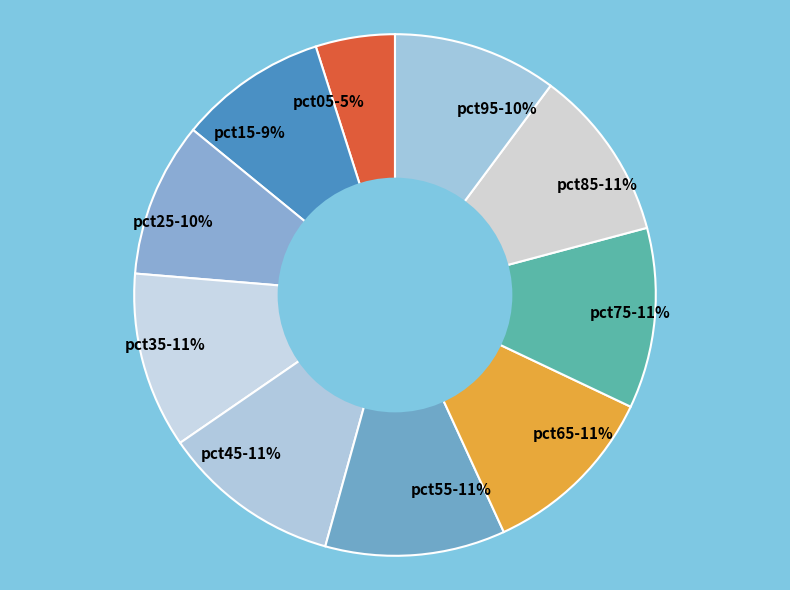

Is pct55 the majority of the pie?

No